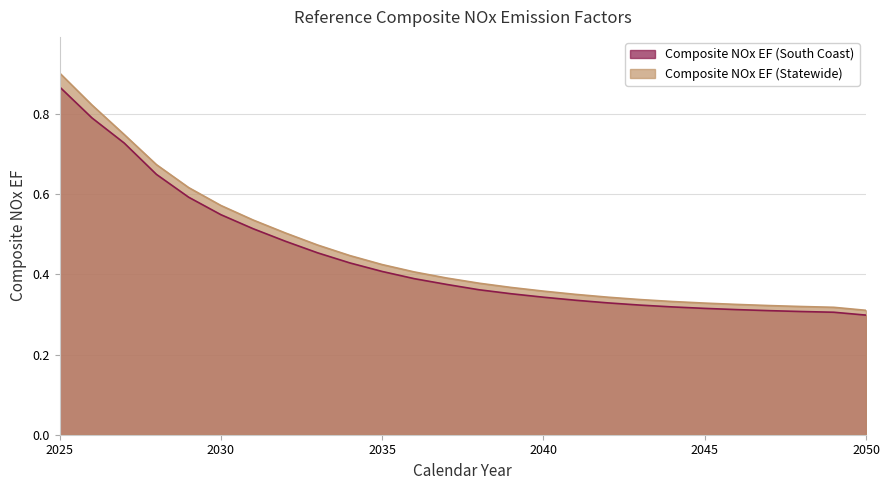

What is the average value of the Composite NOx EF (South Coast) series?

0.4